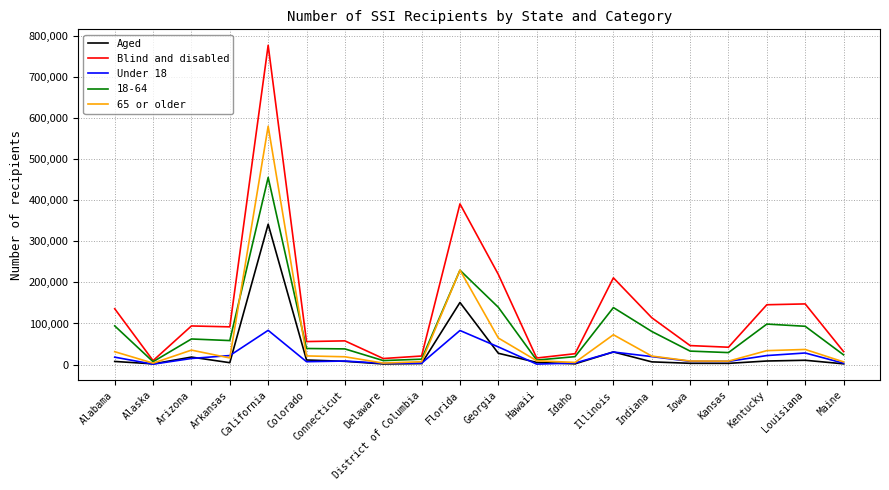

Is it true that 18-64 equals 455818 at California?

True